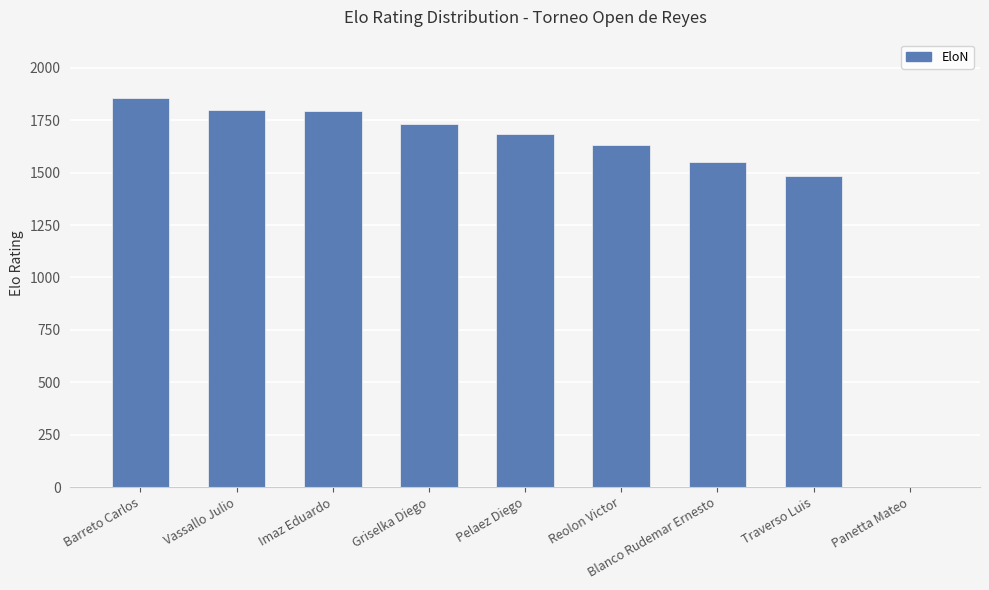

What is the change in value from Barreto Carlos to Reolon Victor?

-223